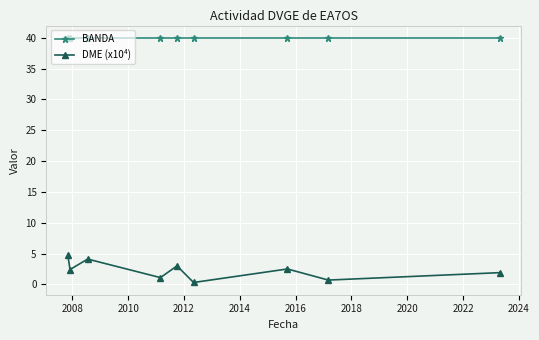

What is the difference between the maximum and minimum values in the DME (x10⁴) series?

4.4